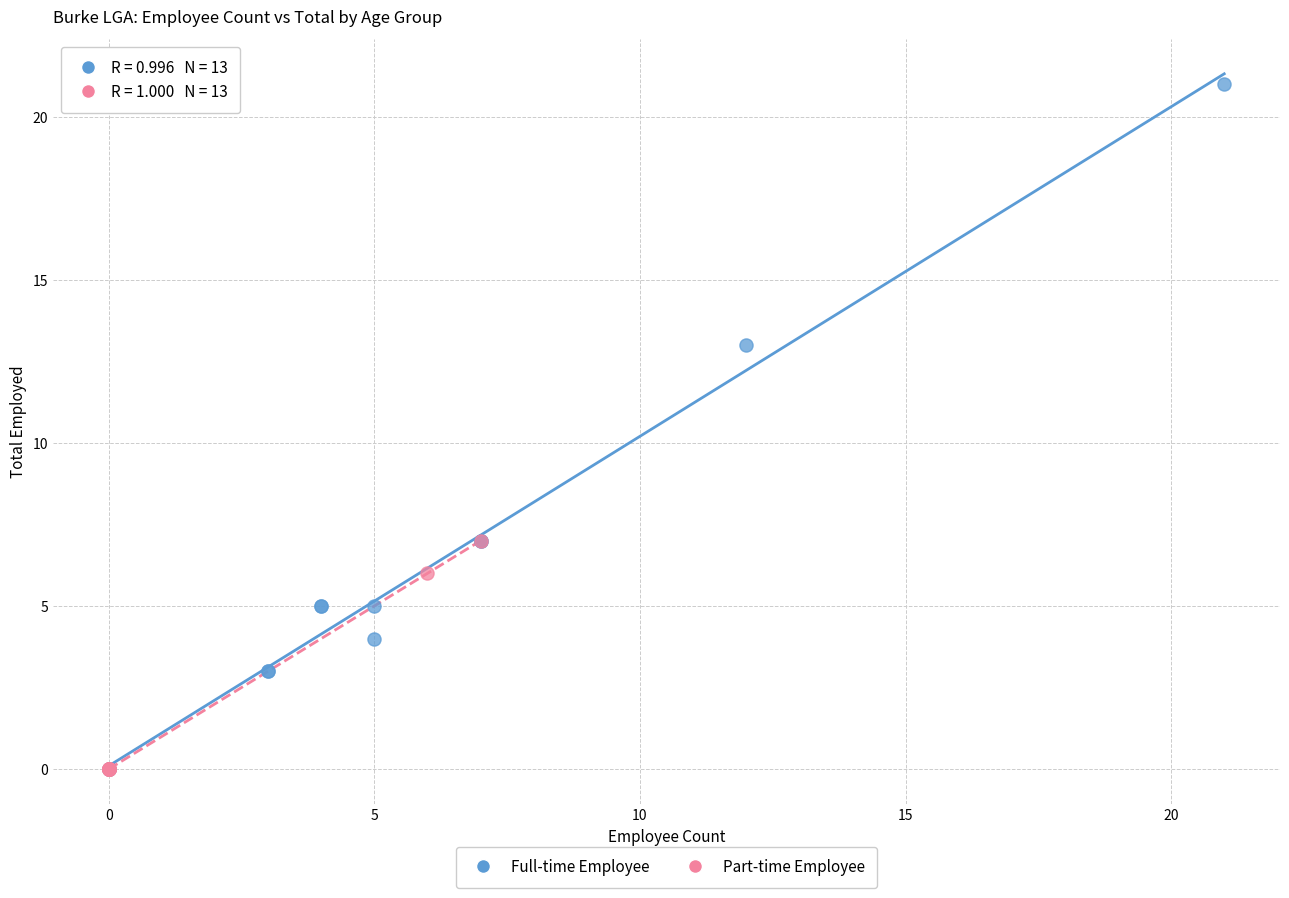

Which series has the largest Y range (max minus min)?

Full-time Employee